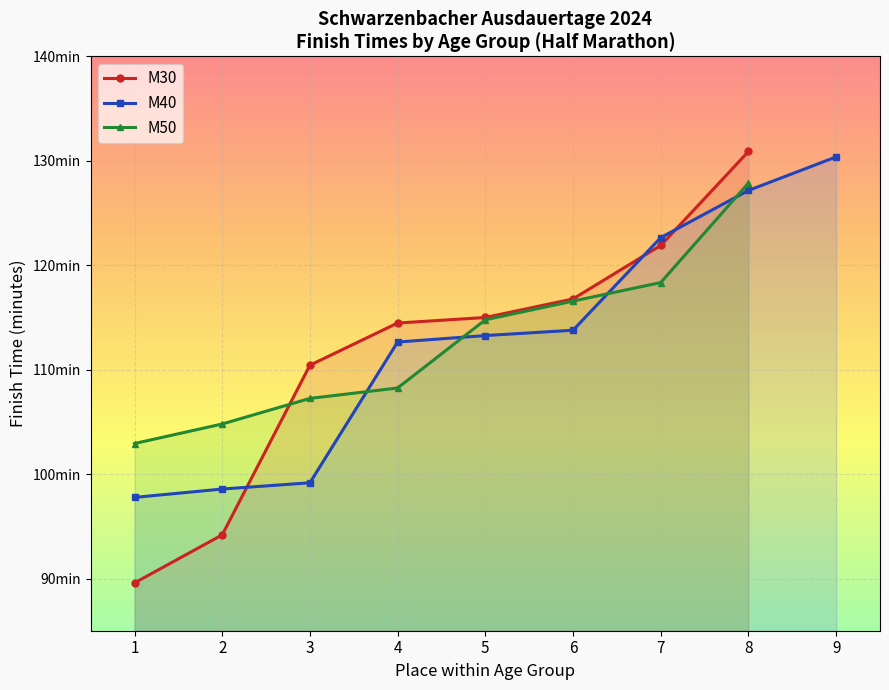

Where is M30 nearest to the value 110?

3